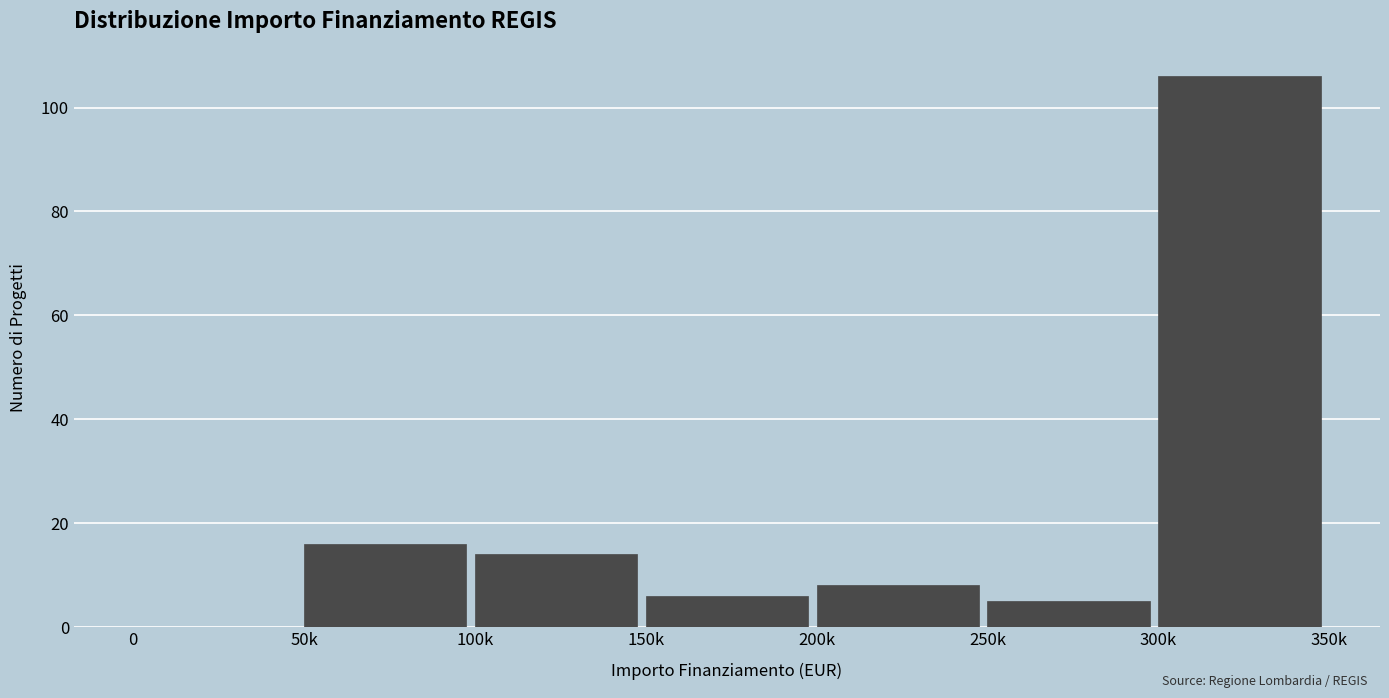

Reading left to right, what are all the values shown in this chart?

0=0	50k=16	100k=14	150k=6	200k=8	250k=5	300k=106